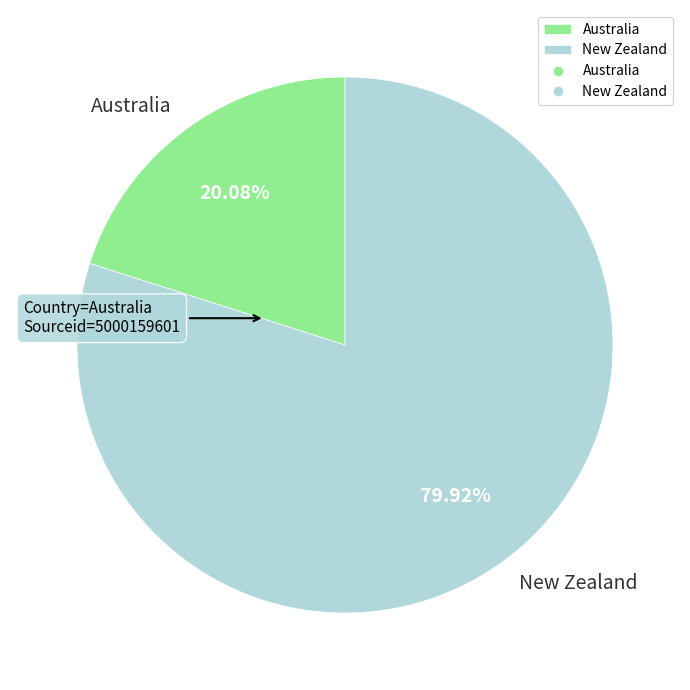

What is the majority slice?

New Zealand